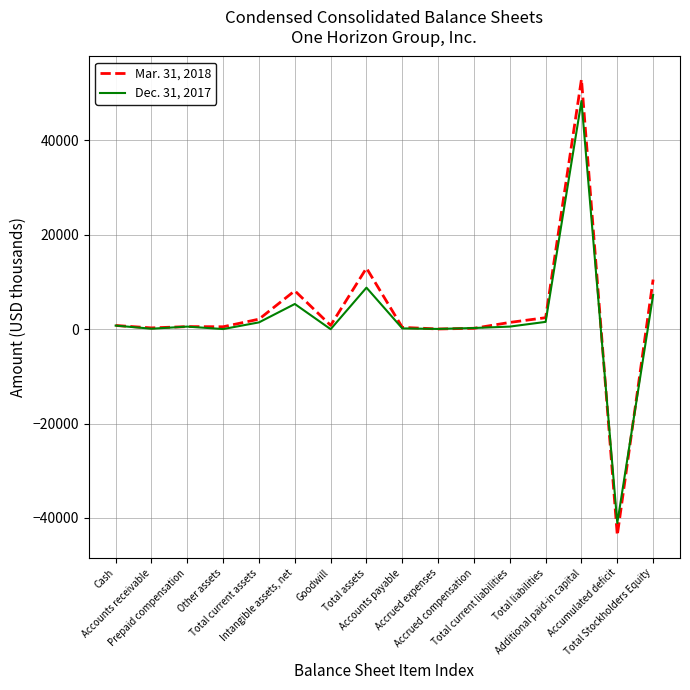

Rank the series by their maximum value, from lowest to highest.

Dec. 31, 2017, Mar. 31, 2018